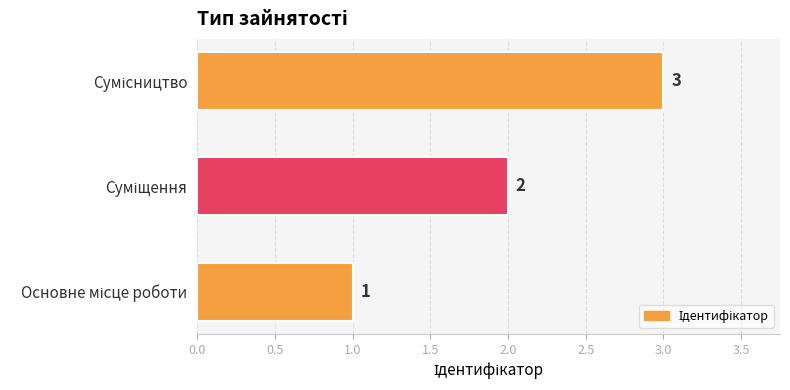

What is the maximum value shown in the chart?

3